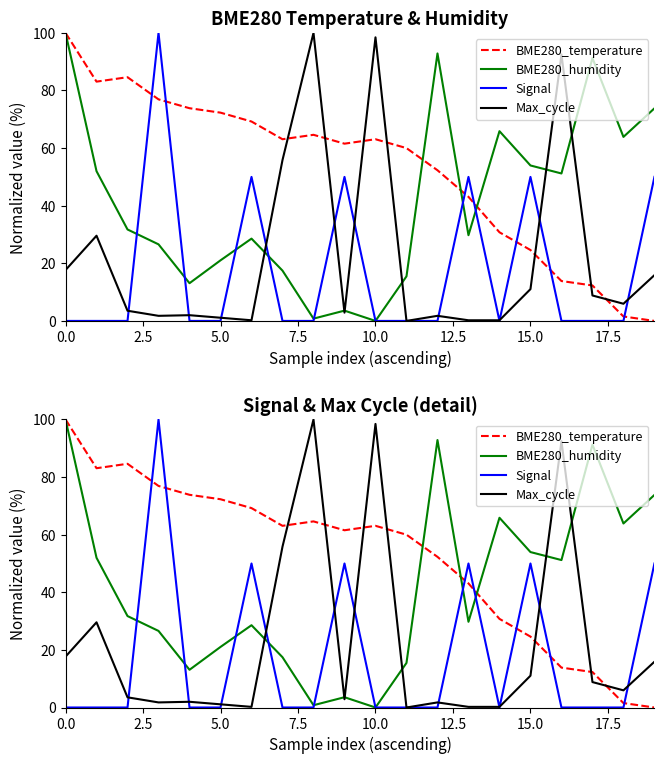

What is the sum of all Max_cycle values?

449.4